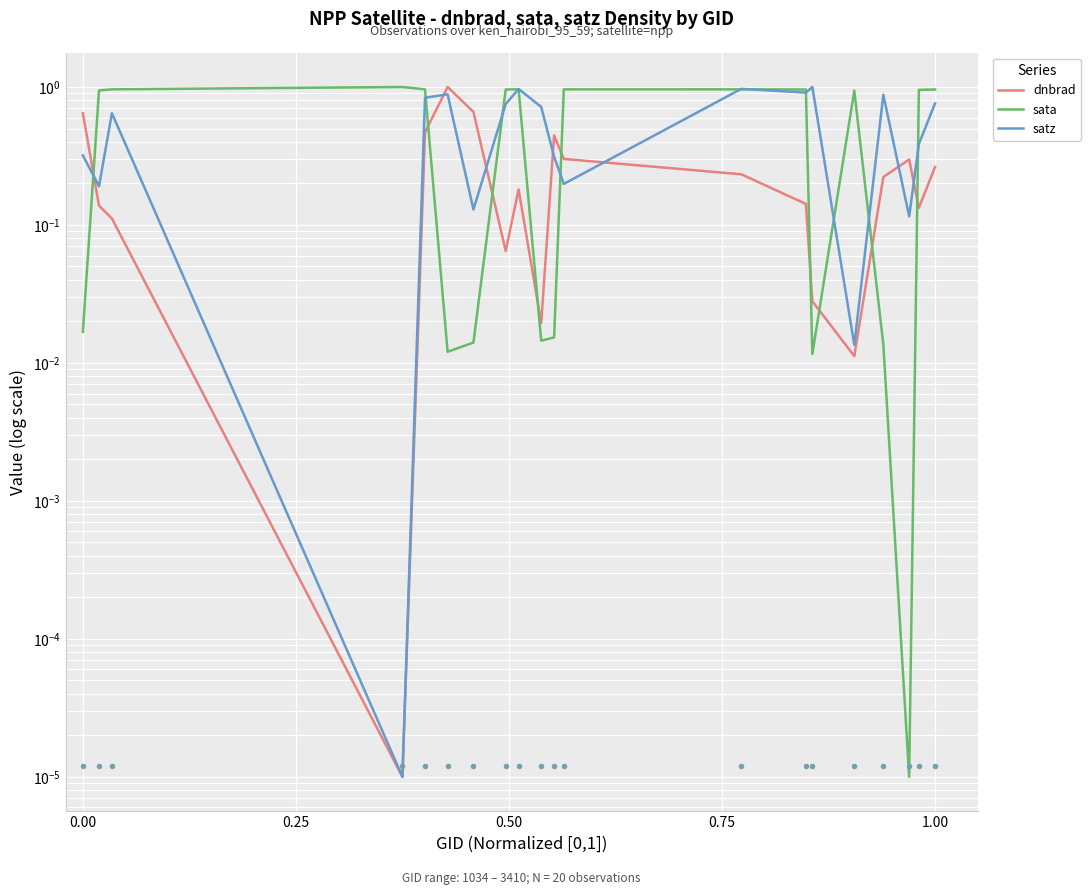

Which series has the widest spread of Y values?

dnbrad